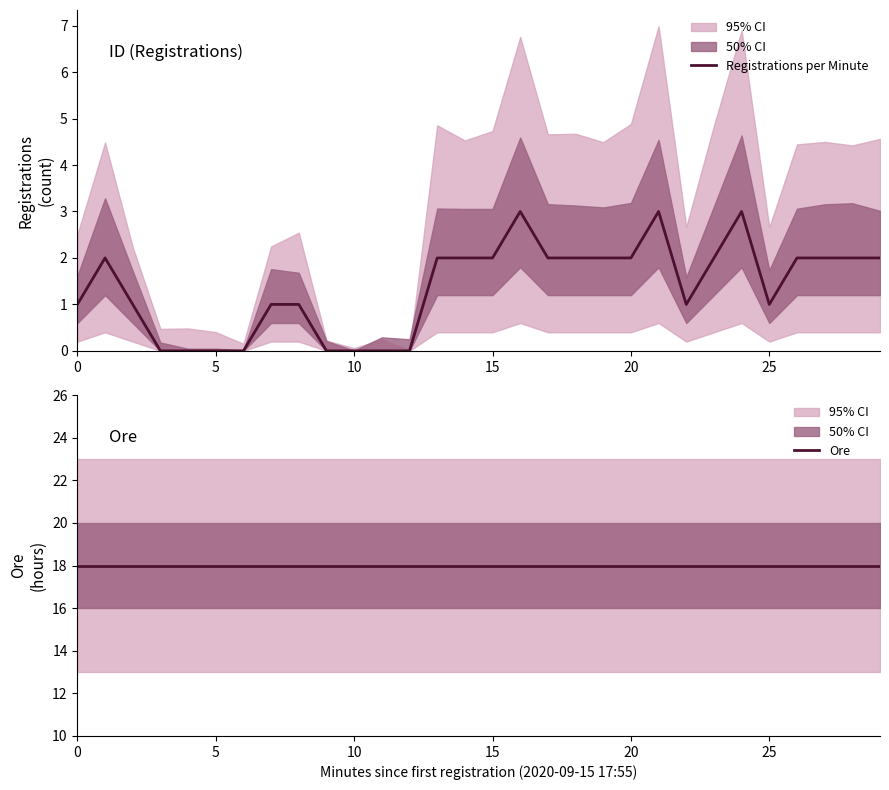

True or false: Ore and Registrations per Minute intersect in this chart.

False